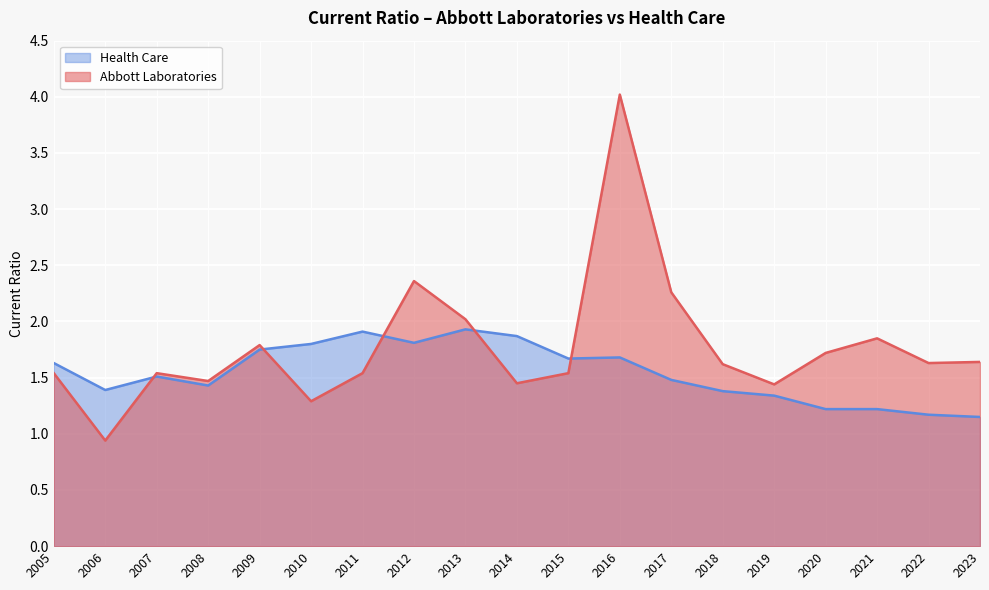

What is the sum of all Abbott Laboratories values?

33.7